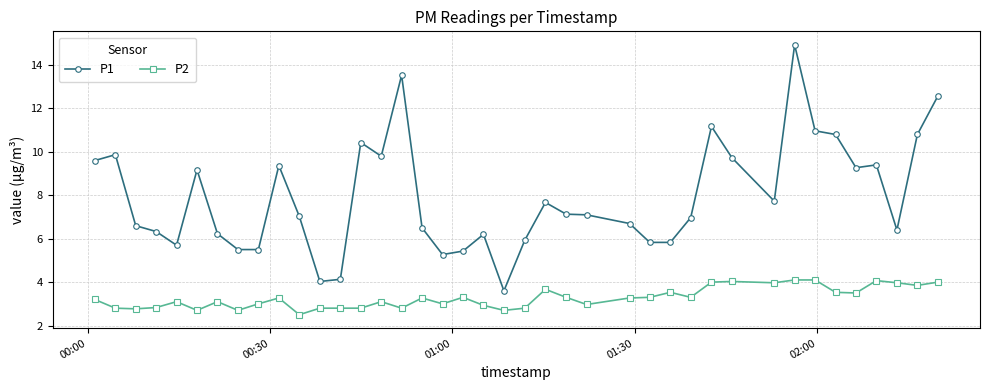

What is the value of the P1 point at the 26th from the left?

6.7